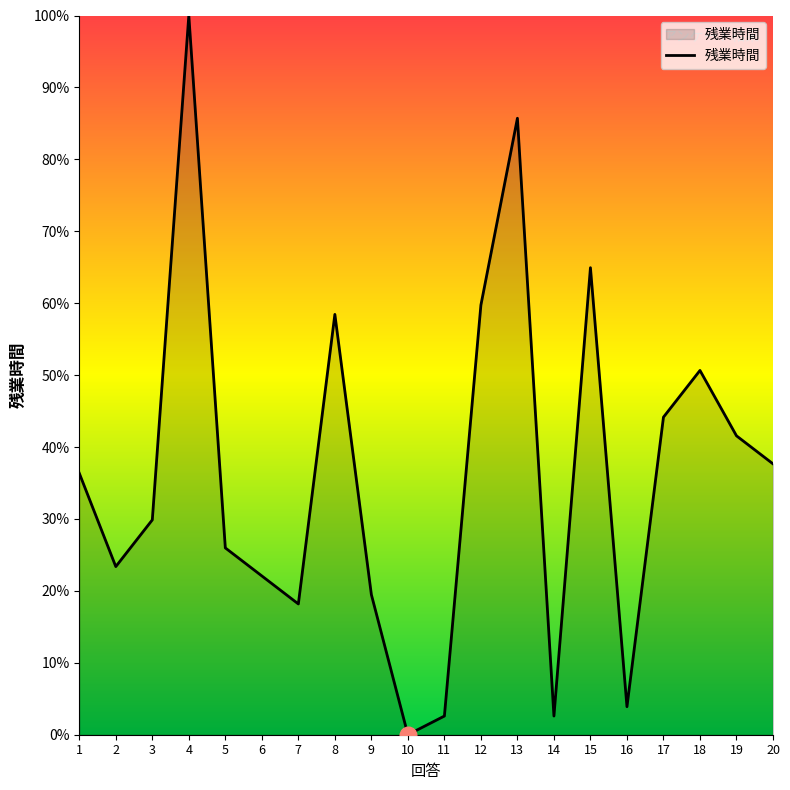

Is it true that the value at 15 is 94.9?

False